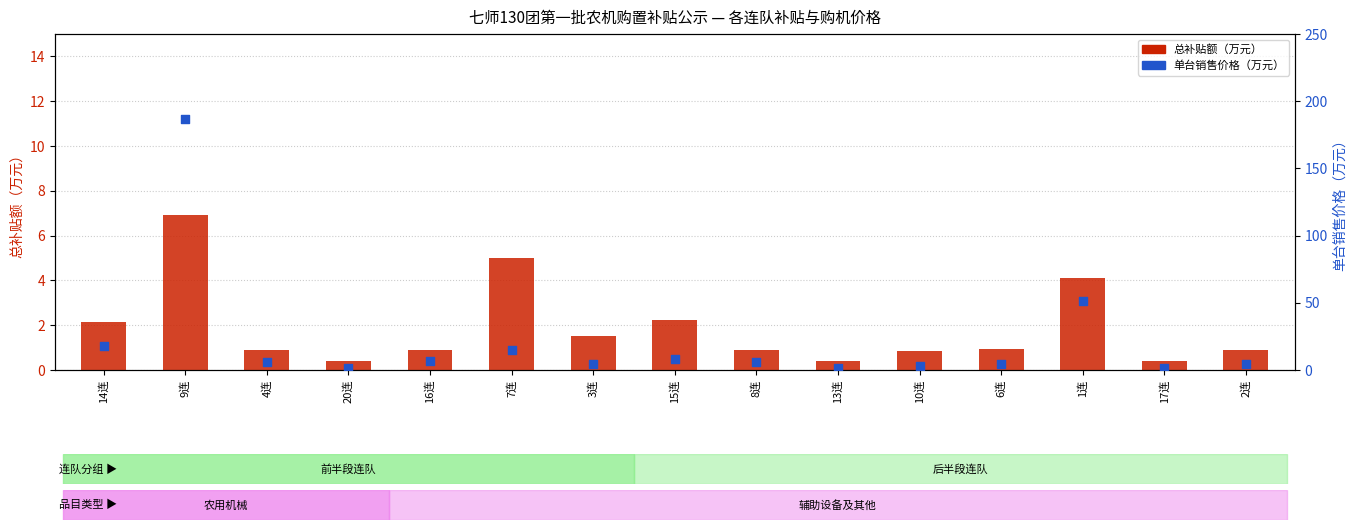

Which series has the largest Y range (max minus min)?

单台销售价格（万元）